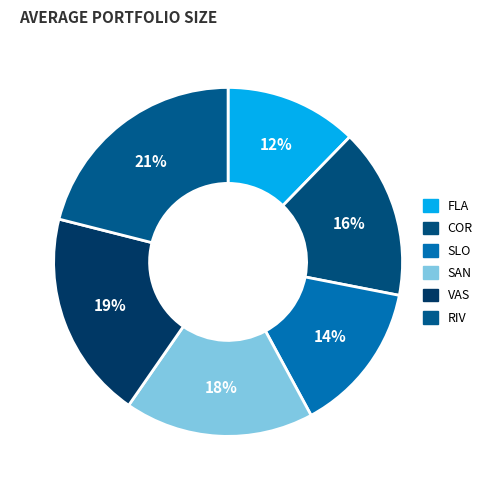

Is VAS the majority of the pie?

No